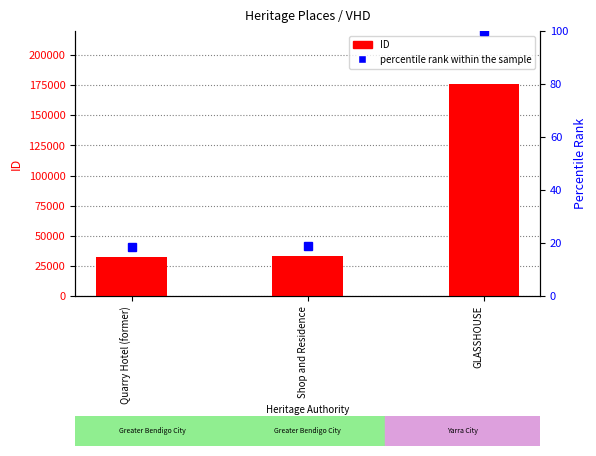

What is the label of the 2nd bar from the left?

Shop and Residence